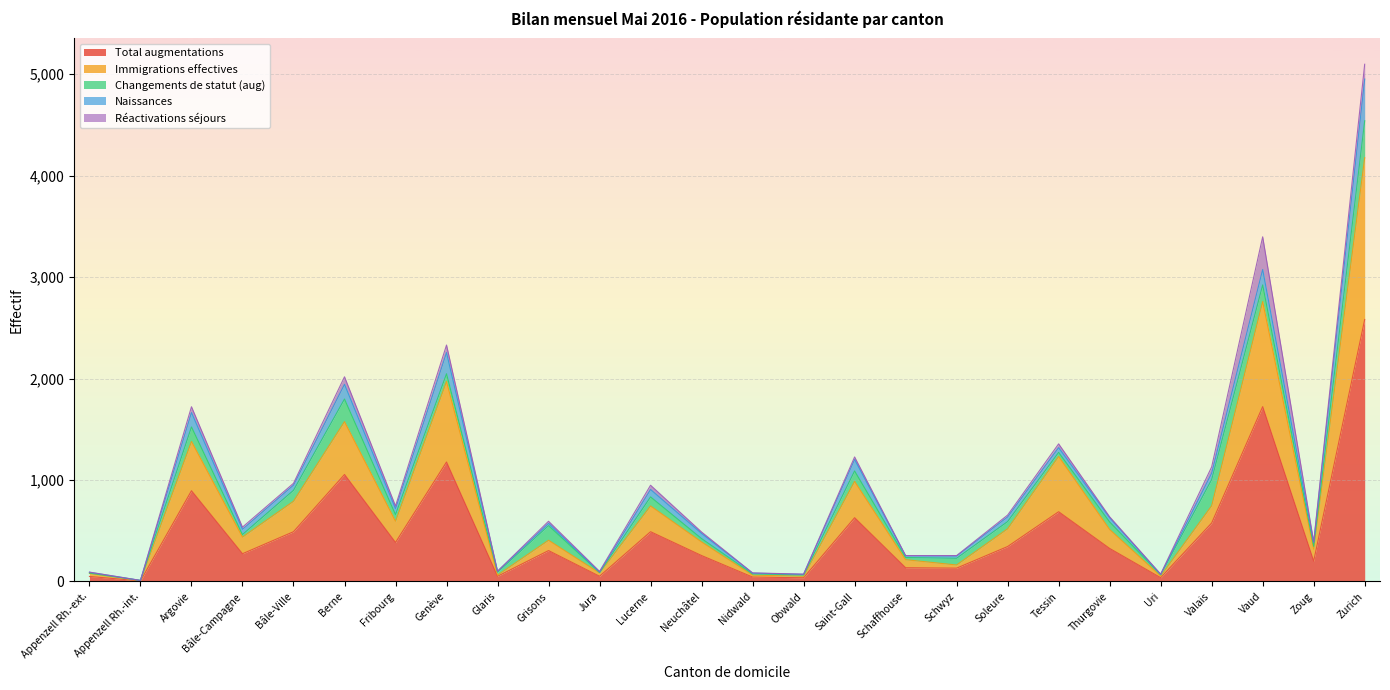

Does the chart display data point markers on the line(s)?

No